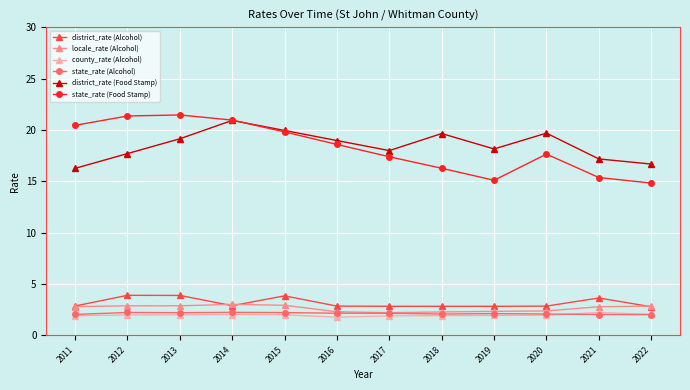

What is the maximum value for district_rate (Alcohol)?

3.9